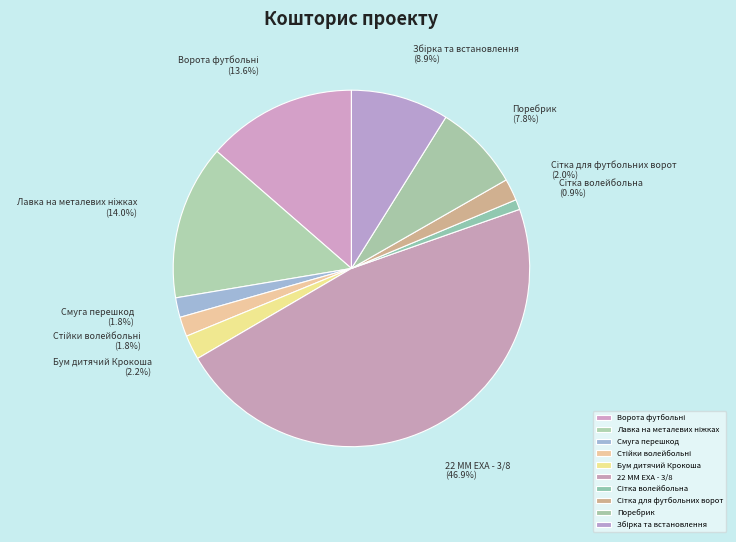

Does Смуга перешкод account for over 50% of the chart?

No